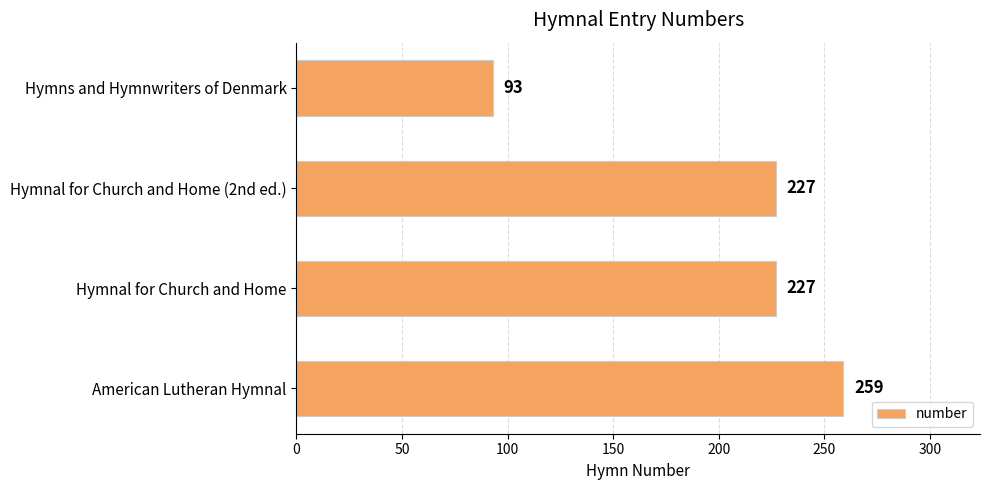

How many bars are there in total?

4